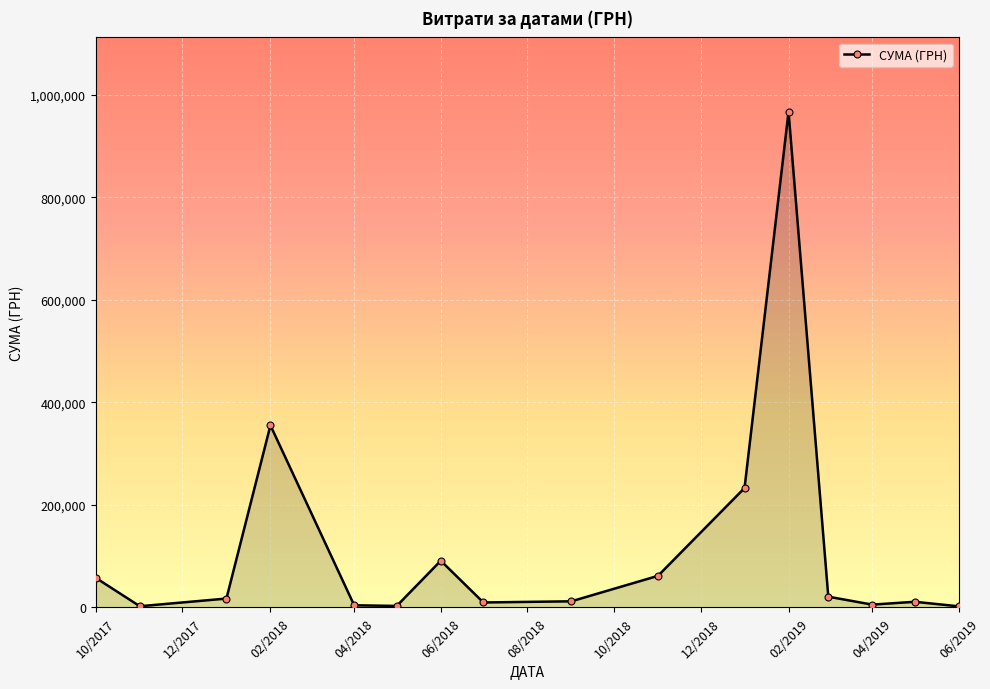

True or false: there are more than 2 points higher than both neighbors.

True